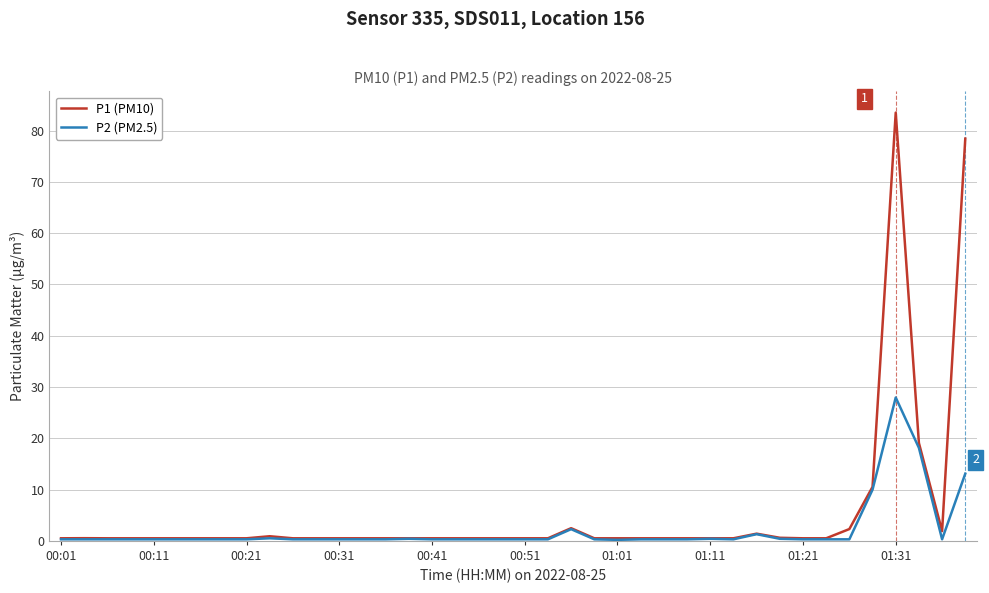

What is the greatest value displayed?

83.5